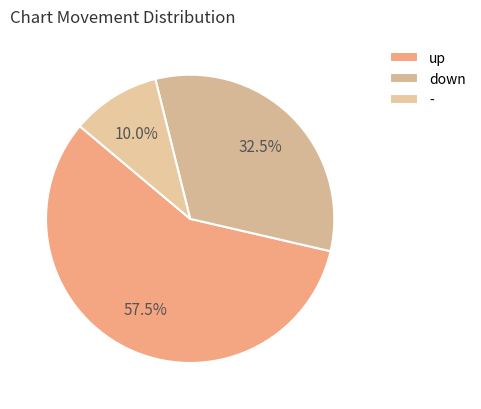

What is the change in value from up to -?

-19